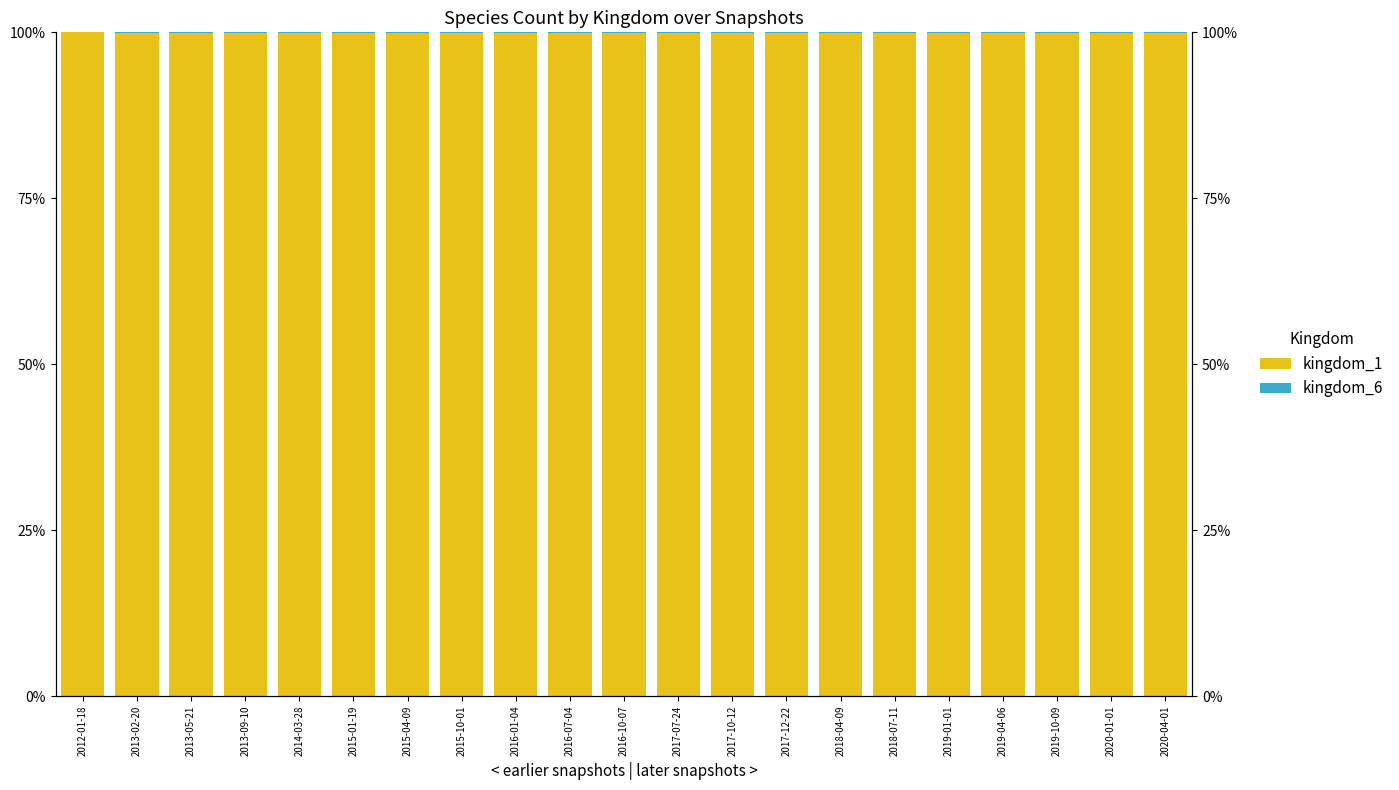

What position from the left is 2015-04-09?

7